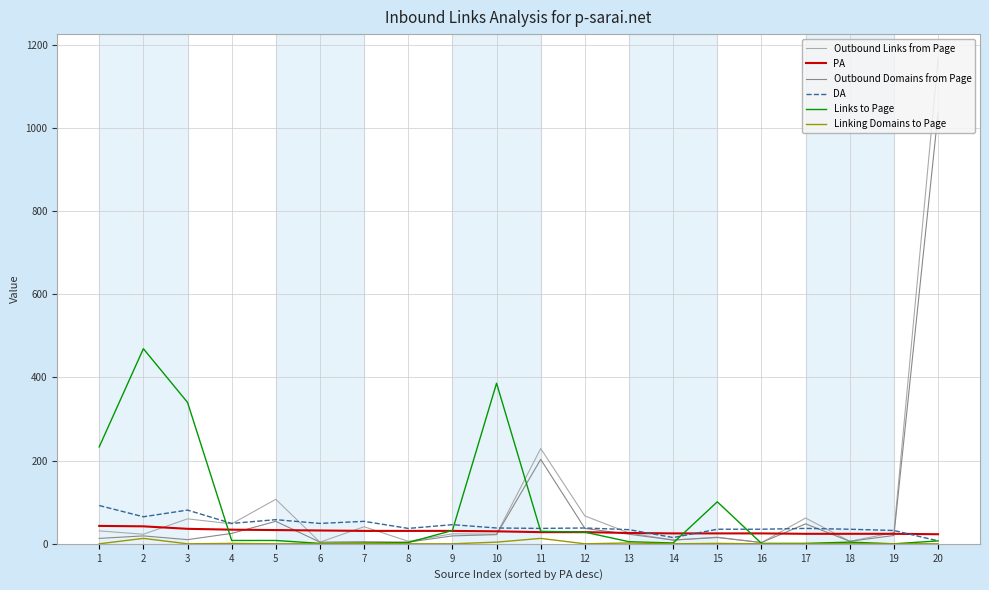

Which series has the largest range (max minus min)?

Outbound Links from Page